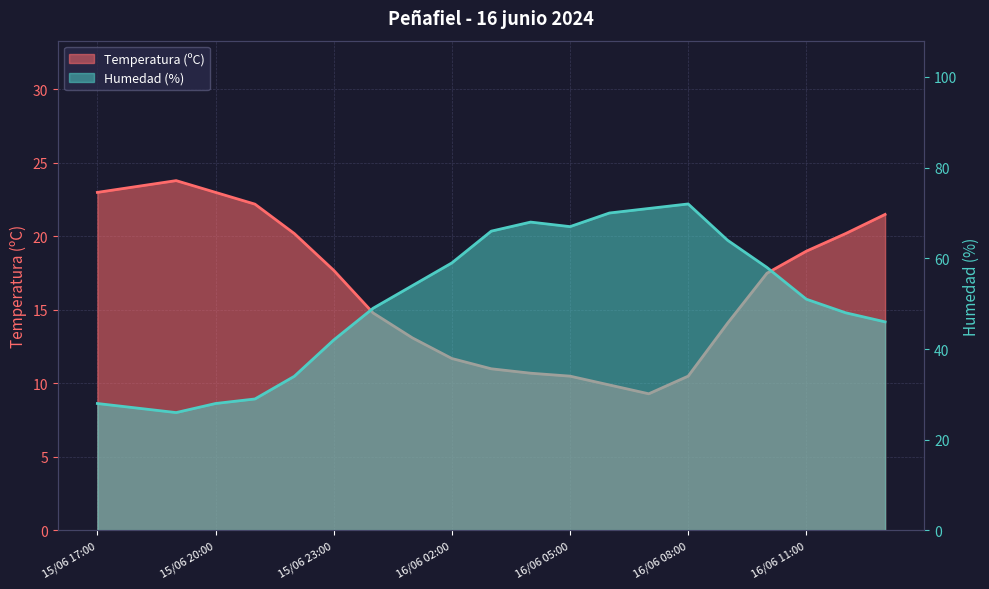

What are all the series names shown in the legend?

Temperatura (ºC), Humedad (%)